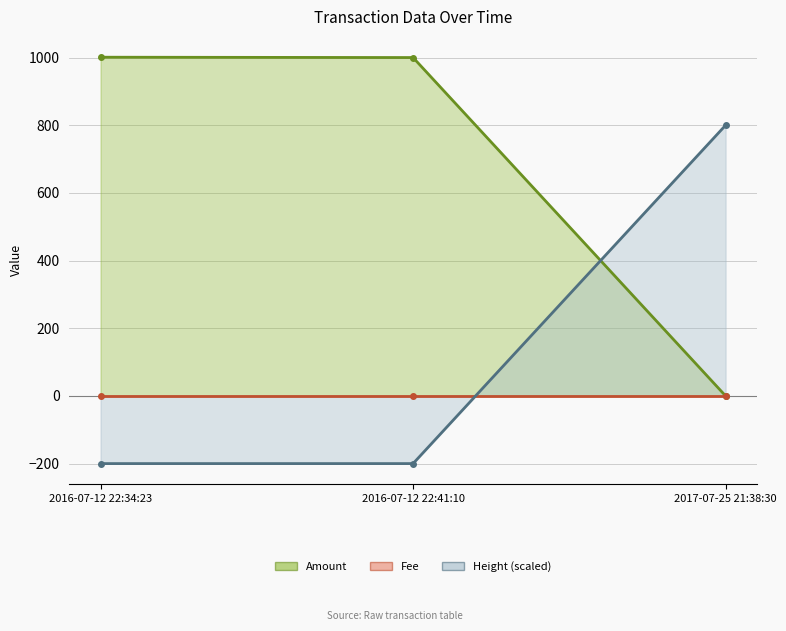

Is it true that Height equals 1247.7 at 2017-07-25 21:38:30?

False